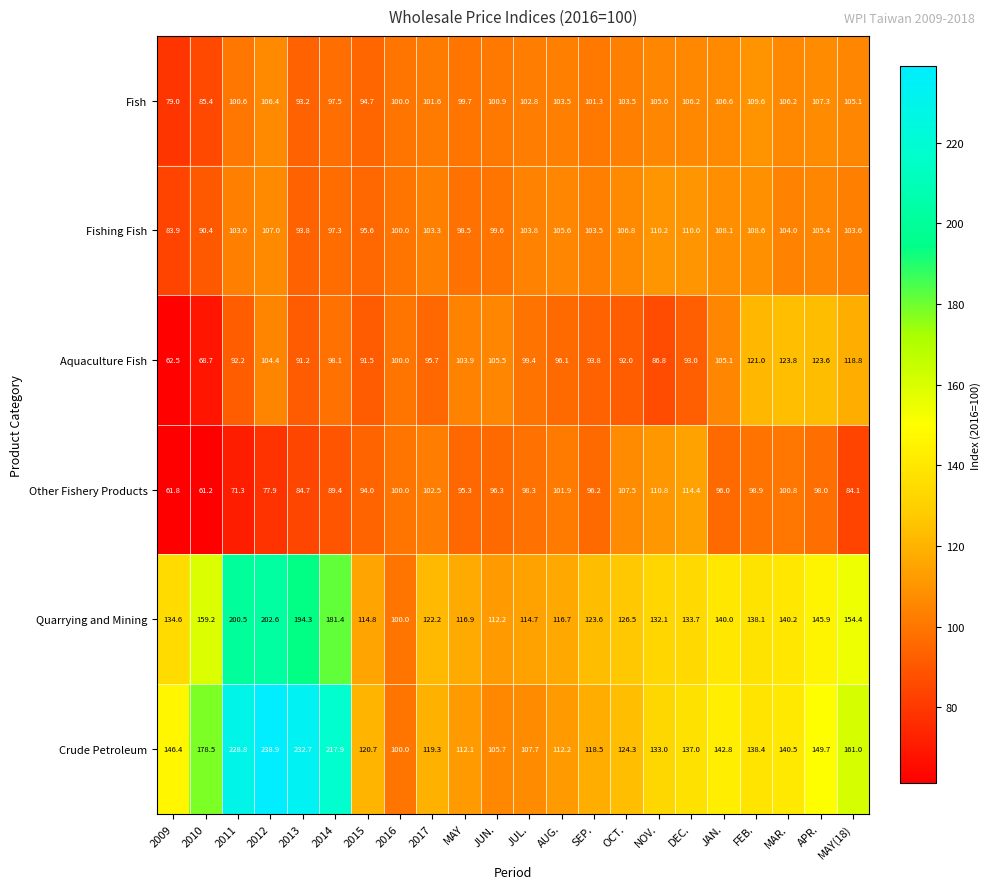

What is the difference between the highest and lowest values at 2011?

157.5